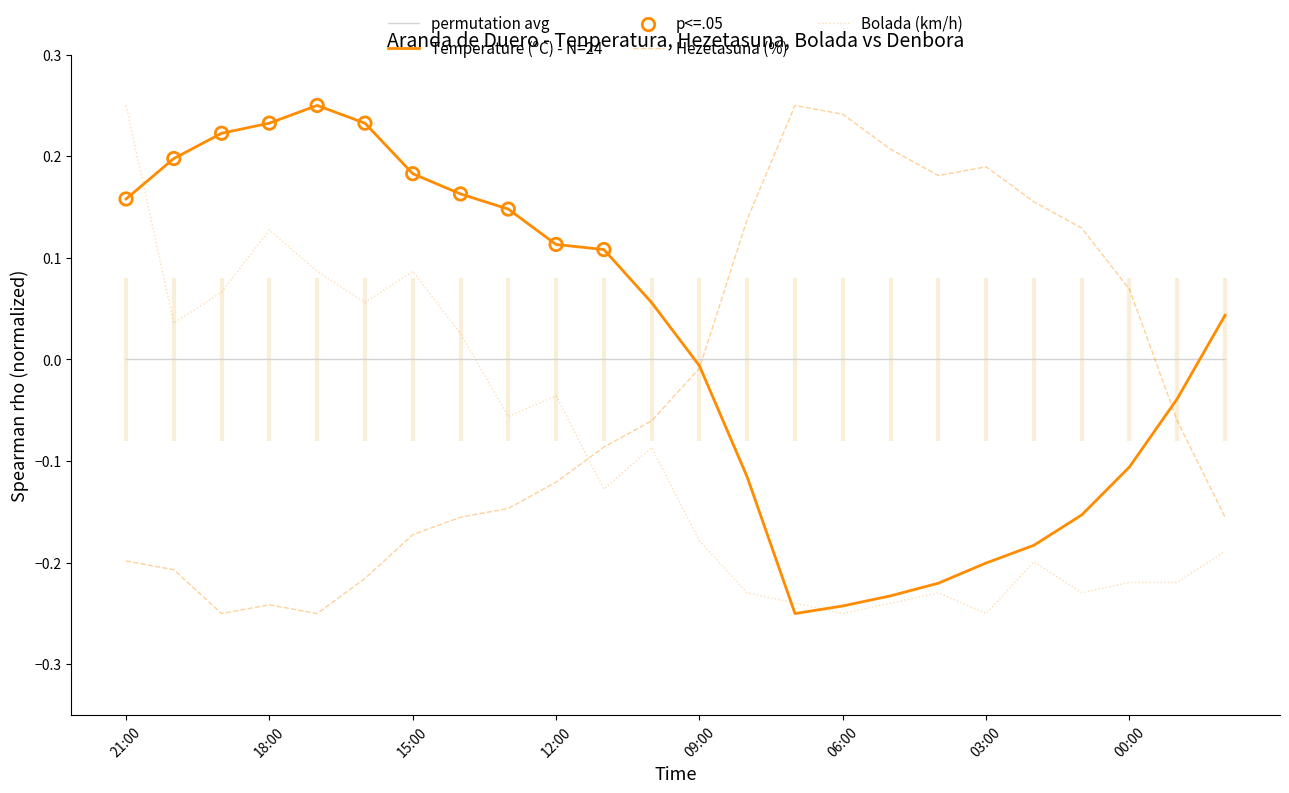

How many times do permutation avg and Bolada (km/h) cross each other?

1